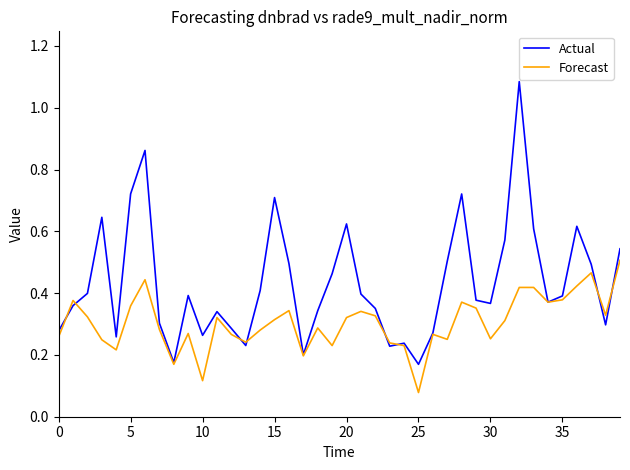

Which series has the largest range (max minus min)?

Actual